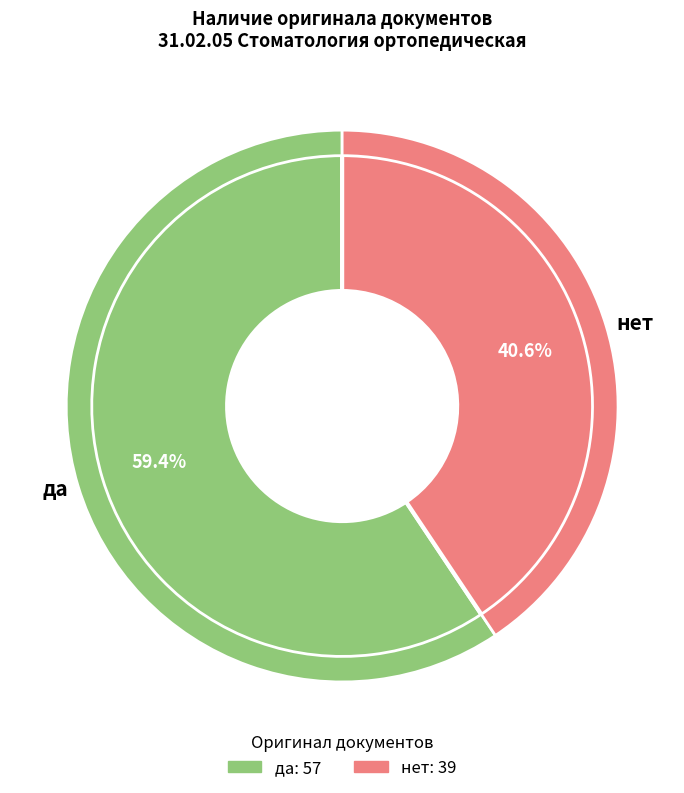

Rank the categories by value from lowest to highest.

нет, да